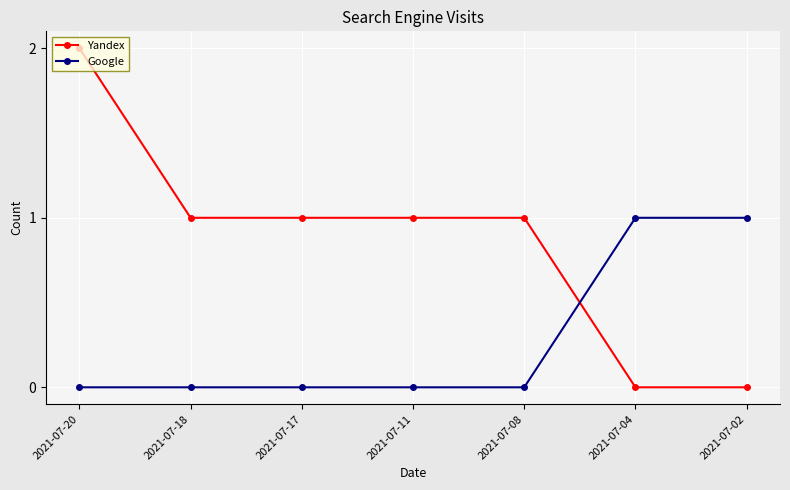

True or false: Google has a value of 1 at 2021-07-04.

True